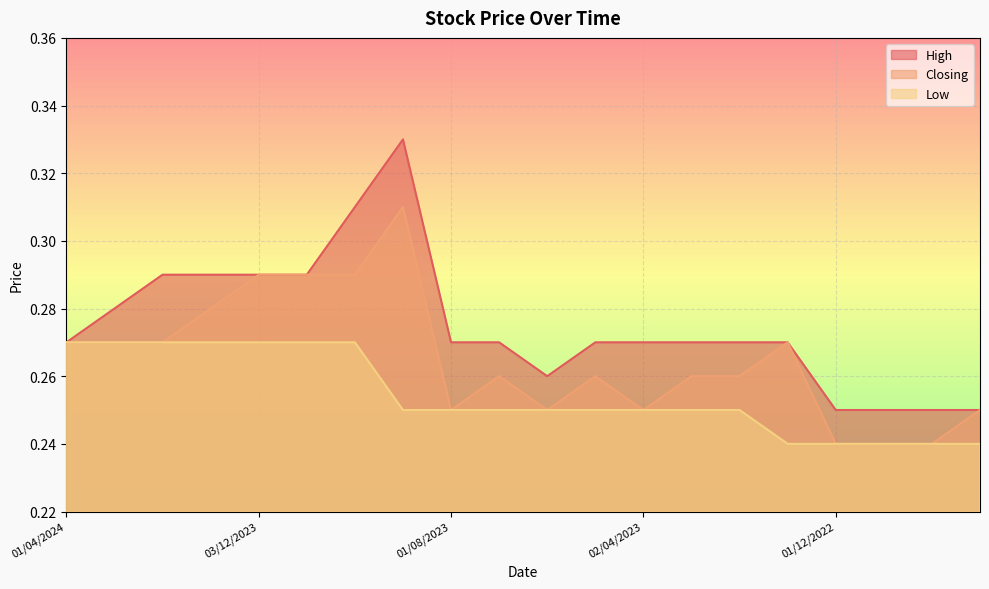

At 03/03/2024, list the series in order from largest to smallest.

High, Closing, Low